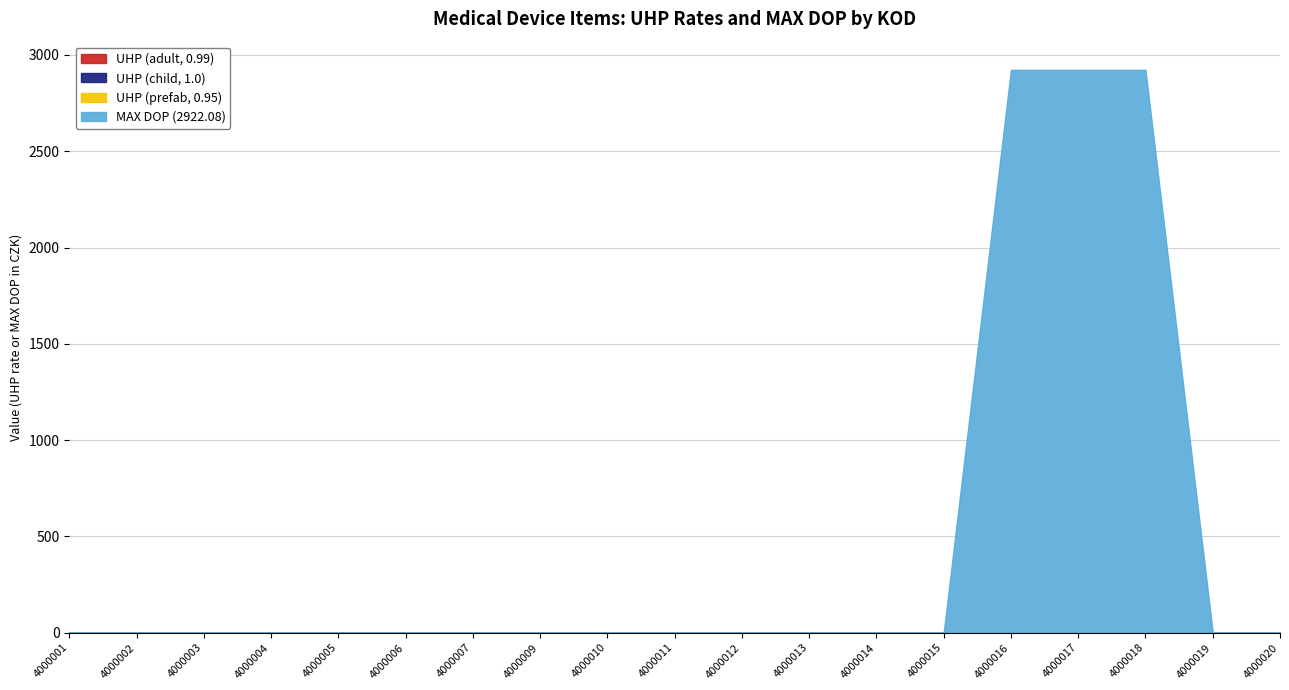

What are all the series names shown in the legend?

UHP (adult, 0.99), UHP (child, 1.0), UHP (prefab, 0.95), MAX DOP (2922.08)